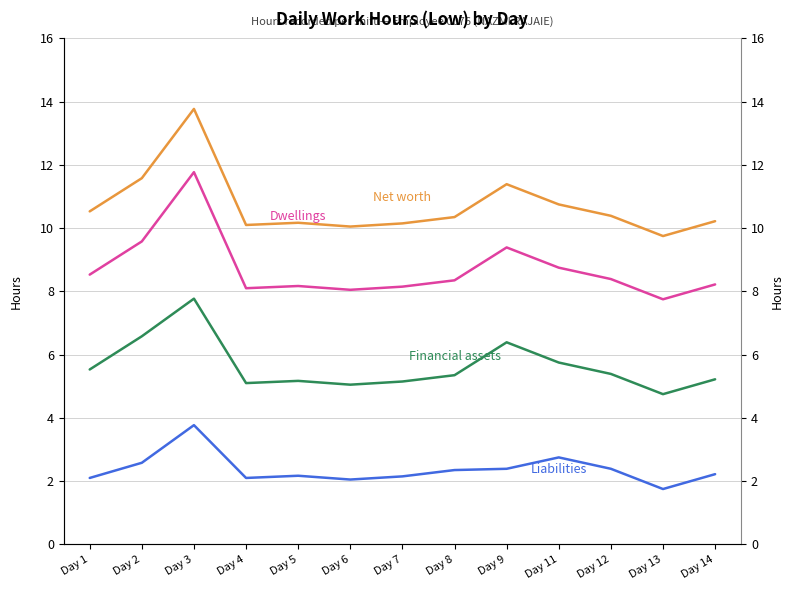

Is this an area chart (filled region under the line)?

No